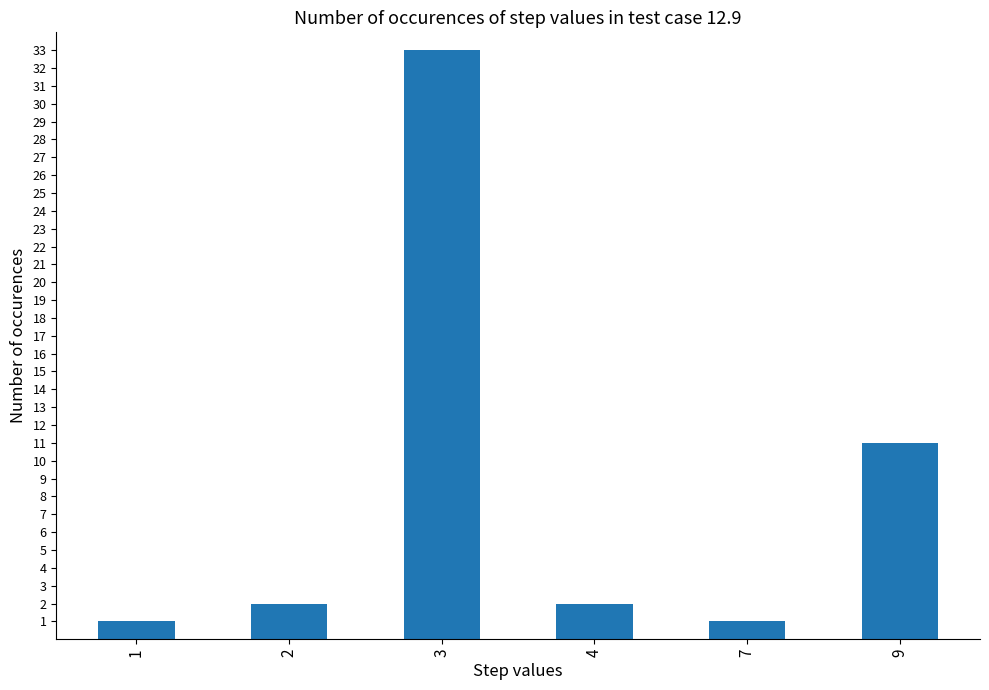

Does the chart contain stacked bars?

No